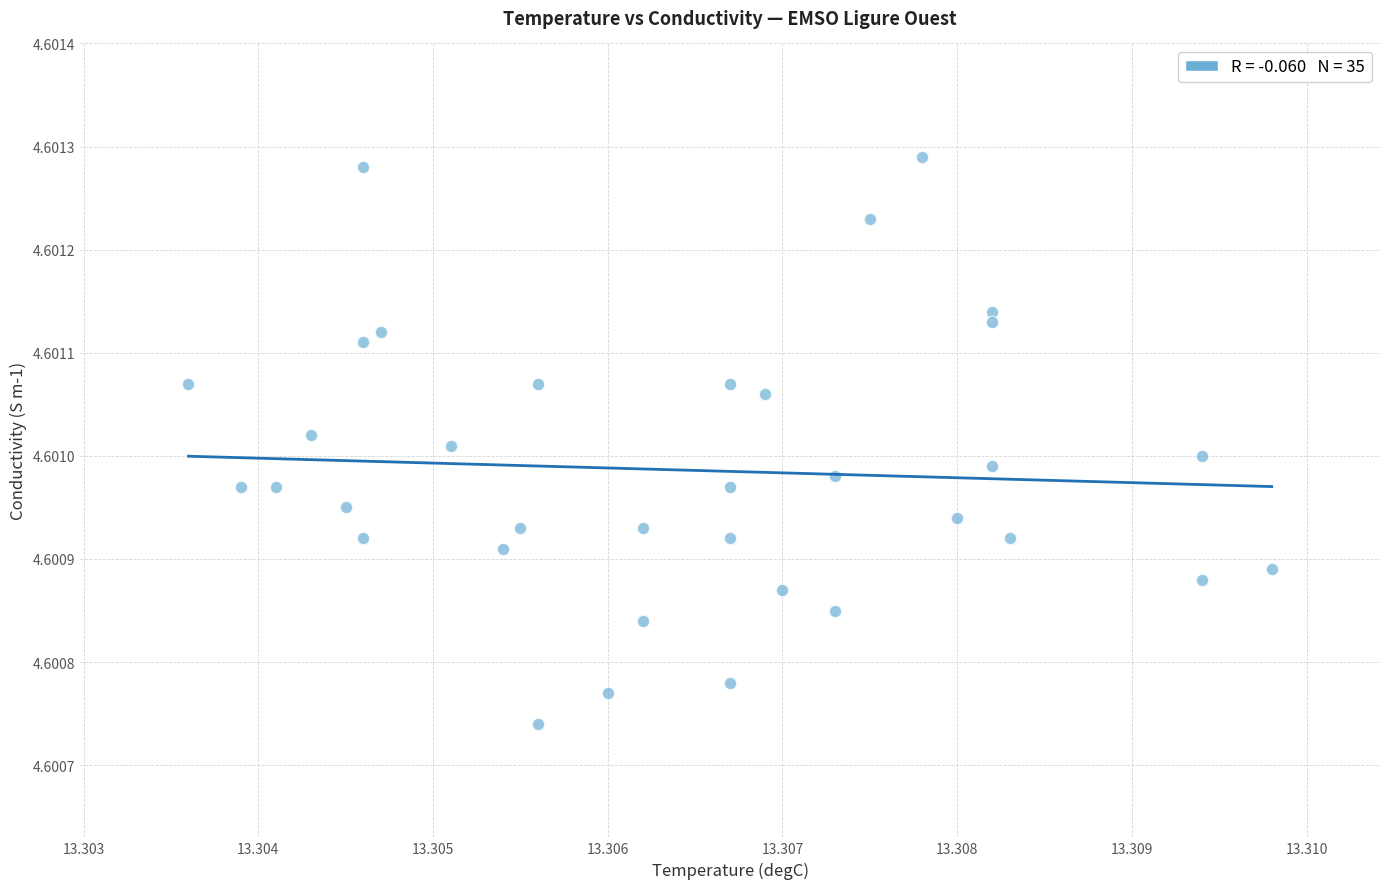

How many data points are displayed?

35